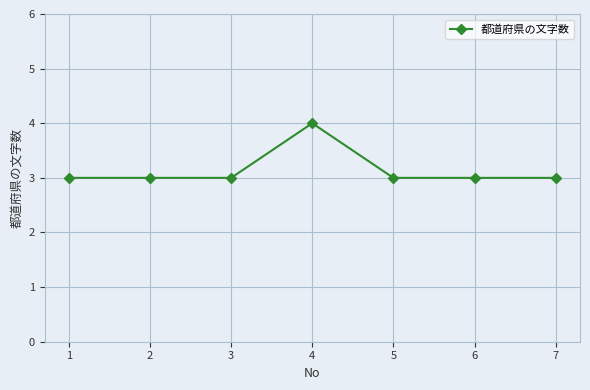

What is the average value?

3